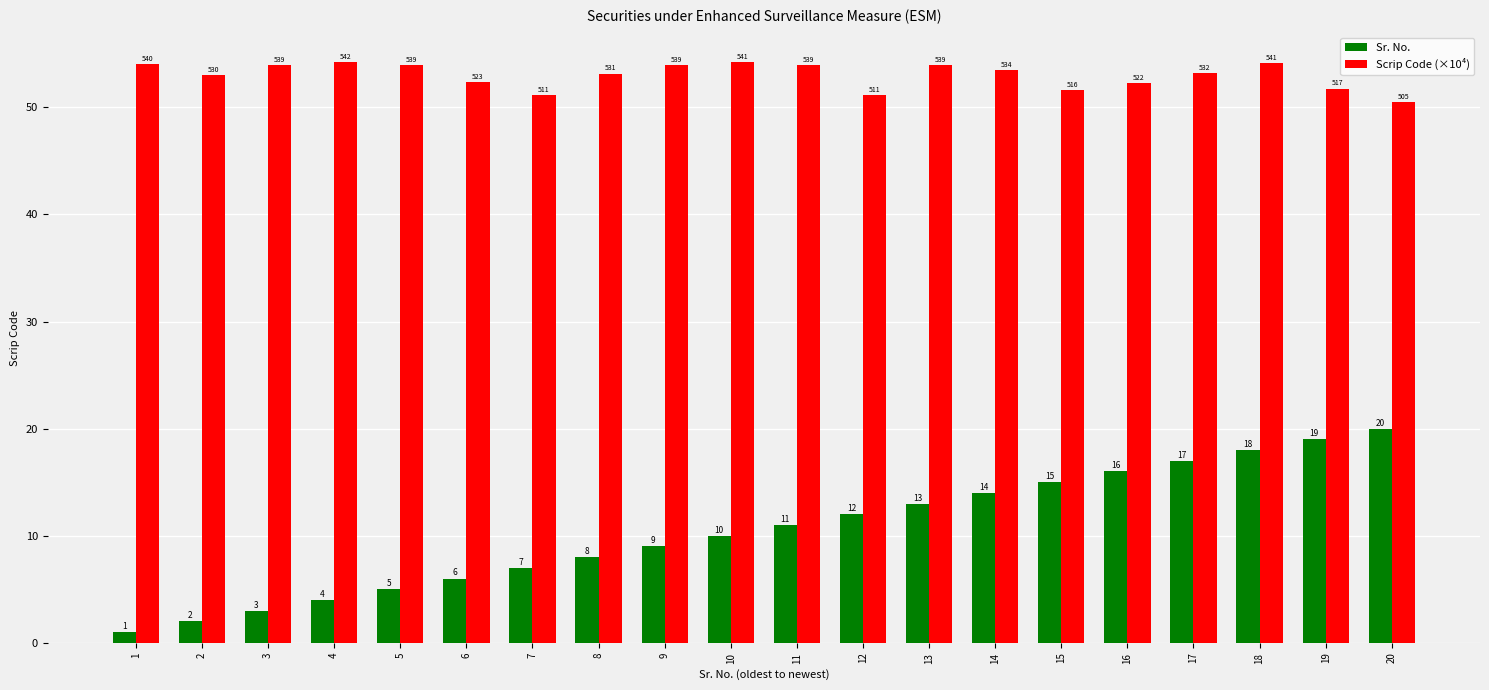

How many bars are there in total?

40